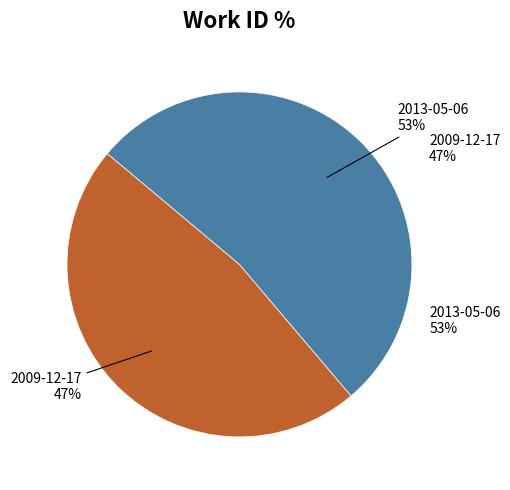

To the nearest percent, what is the average slice percentage?

50%